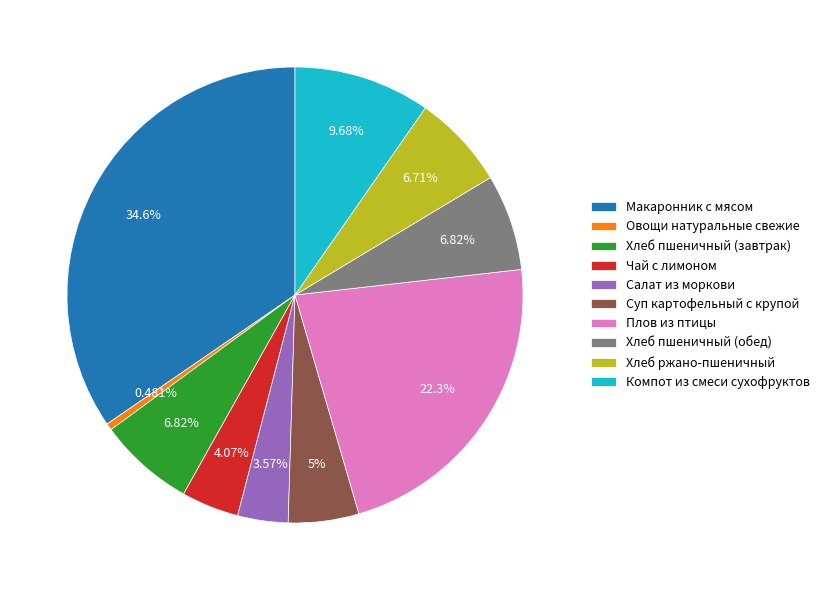

To the nearest percent, what is the combined percentage of Овощи натуральные свежие and Компот из смеси сухофруктов?

10%